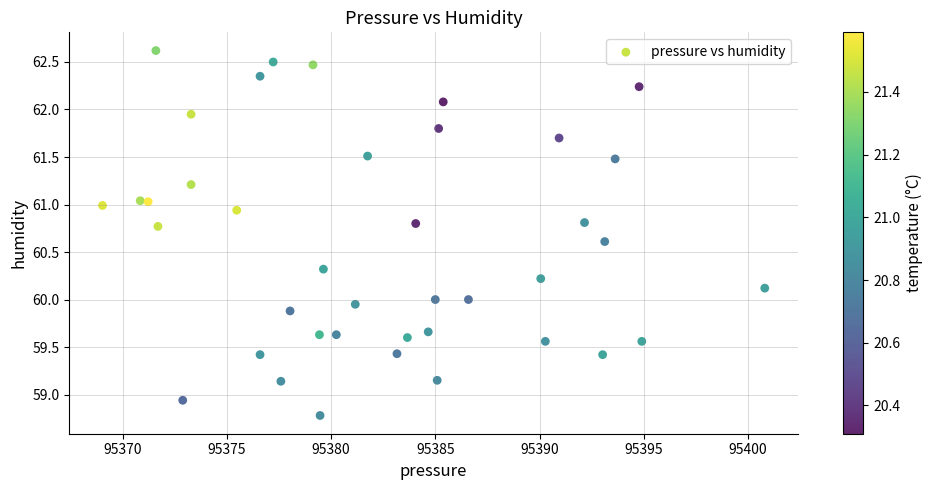

What is the range of X values (max minus min)?

31.8